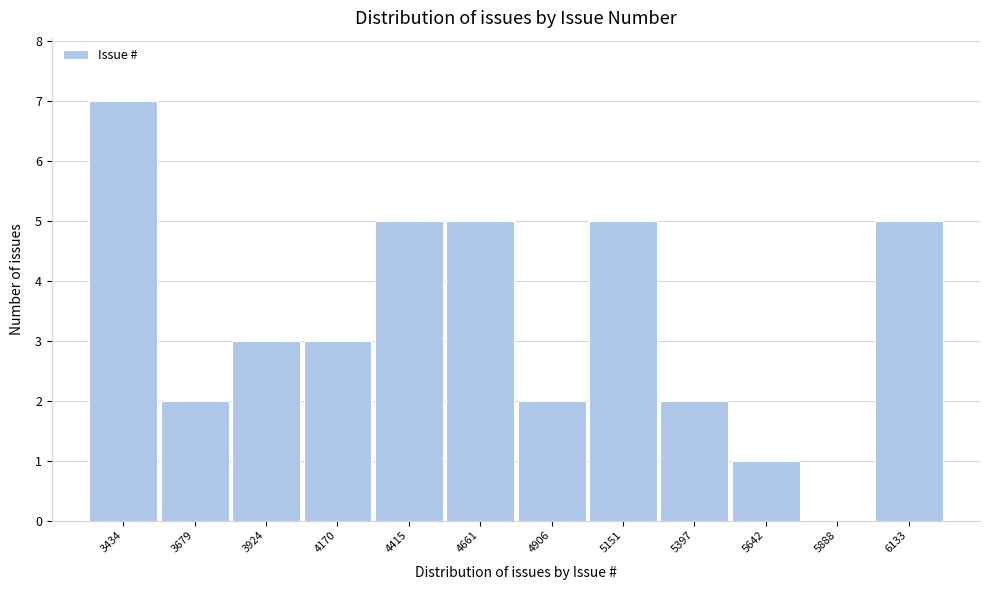

Reading left to right, extract all data points from this chart.

3434=7	3679=2	3924=3	4170=3	4415=5	4661=5	4906=2	5151=5	5397=2	5642=1	5888=0	6133=5